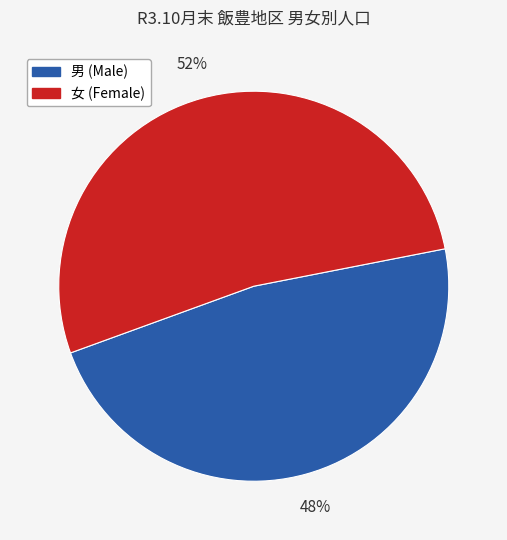

Rank the categories by value from lowest to highest.

男 (Male), 女 (Female)